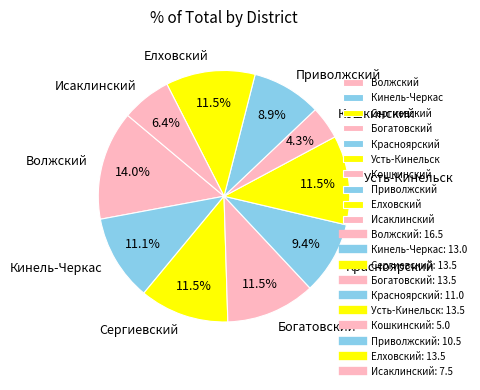

Which category has the smallest portion of the pie?

Кошкинский